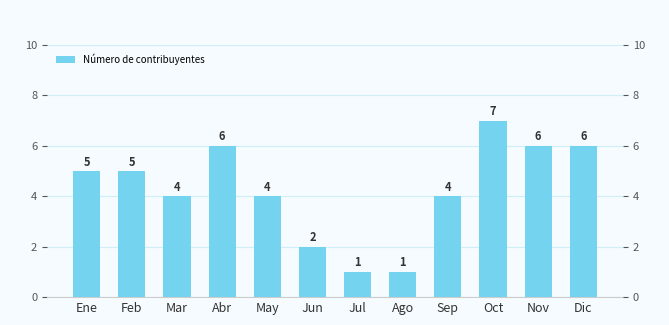

True or false: the data shows 4 at May.

True